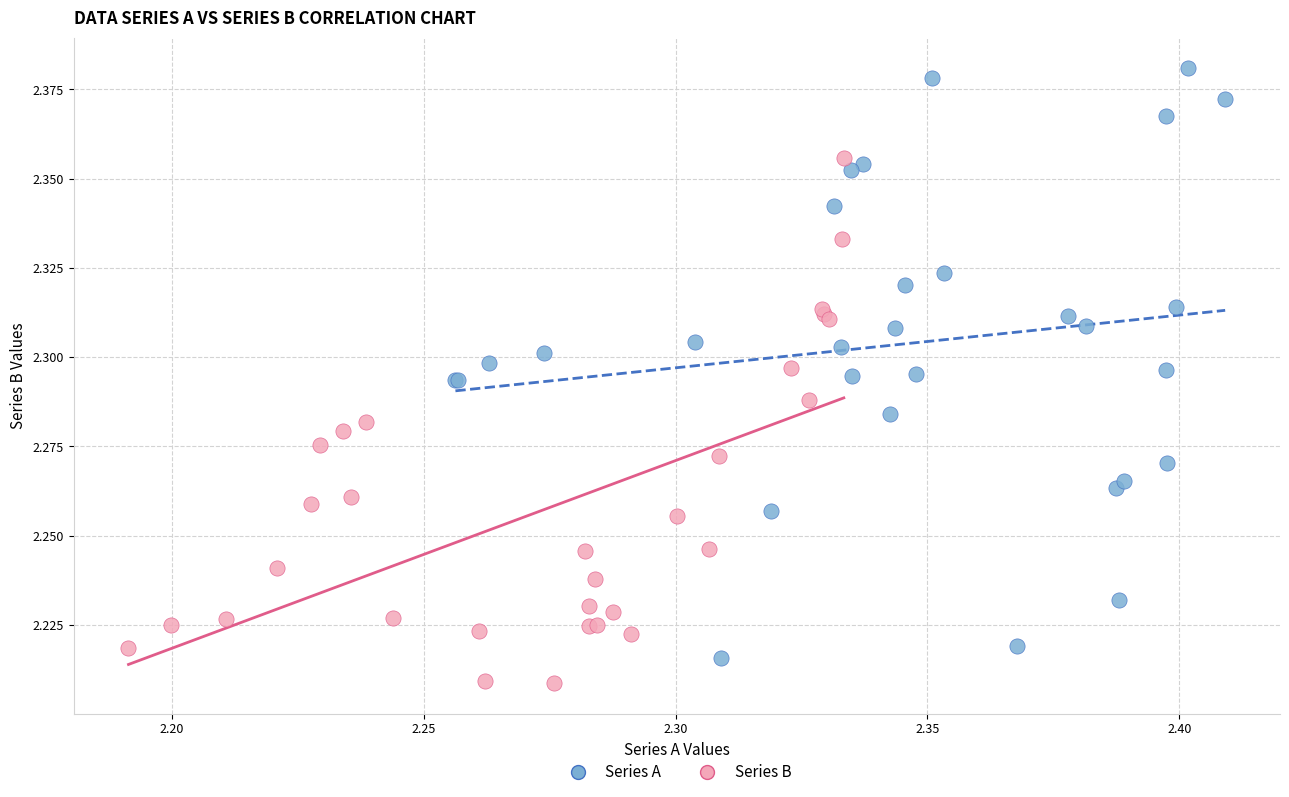

Which series has the largest Y range (max minus min)?

Series A